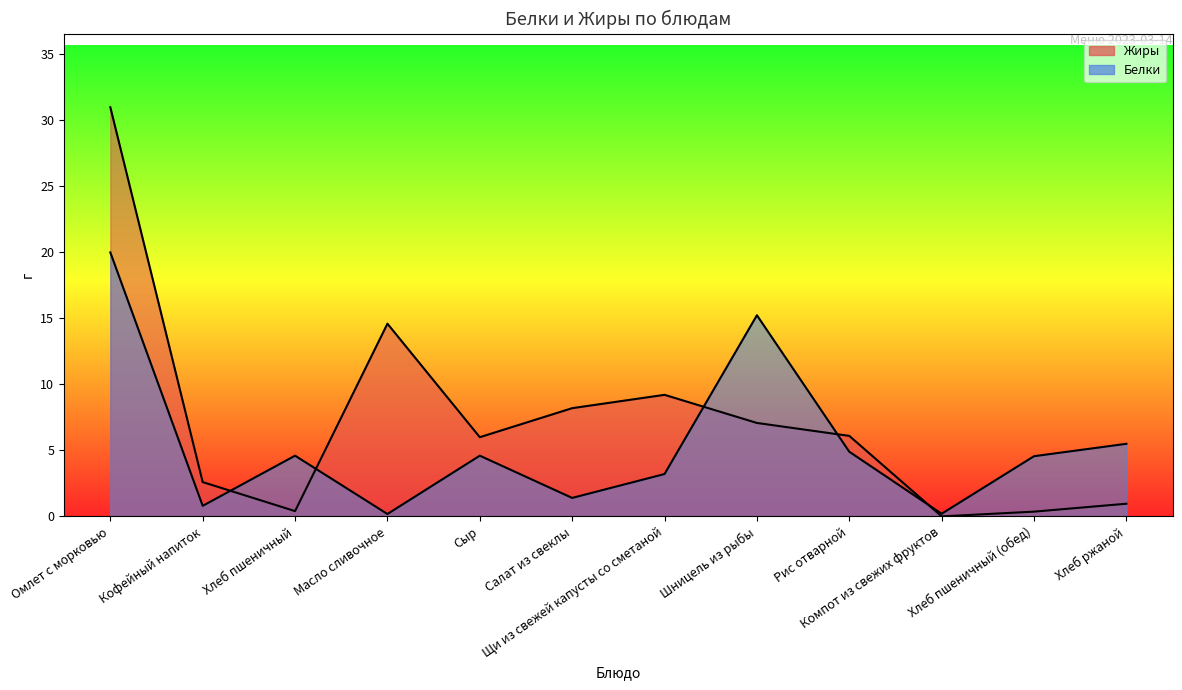

What is the difference between the maximum and second lowest values in the Белки series?

19.8